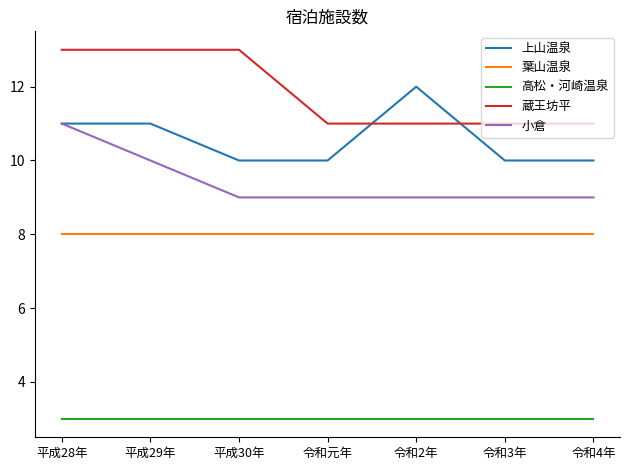

What is the total value across all series at 令和3年?

41